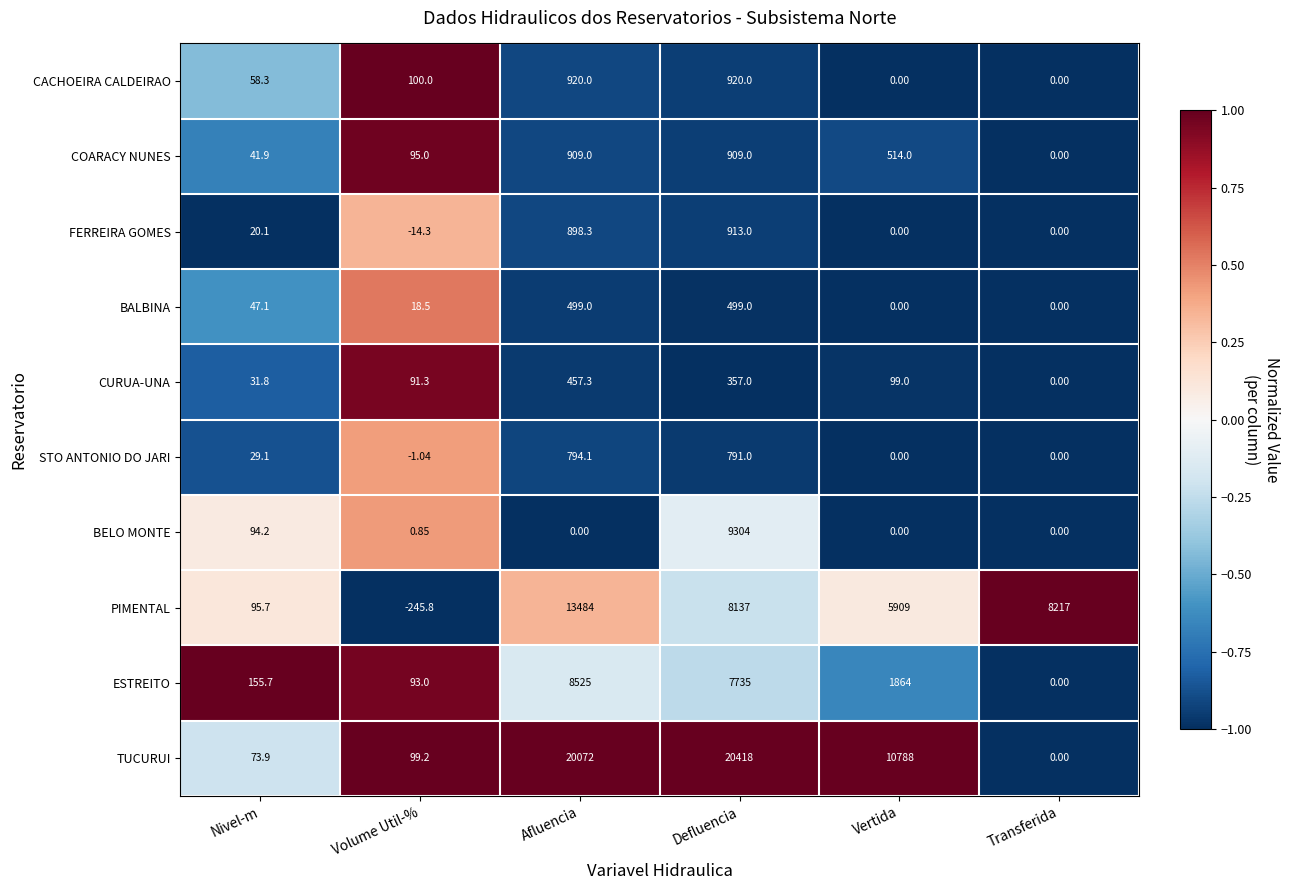

At which category does the chart reach its peak across all series?

Defluencia